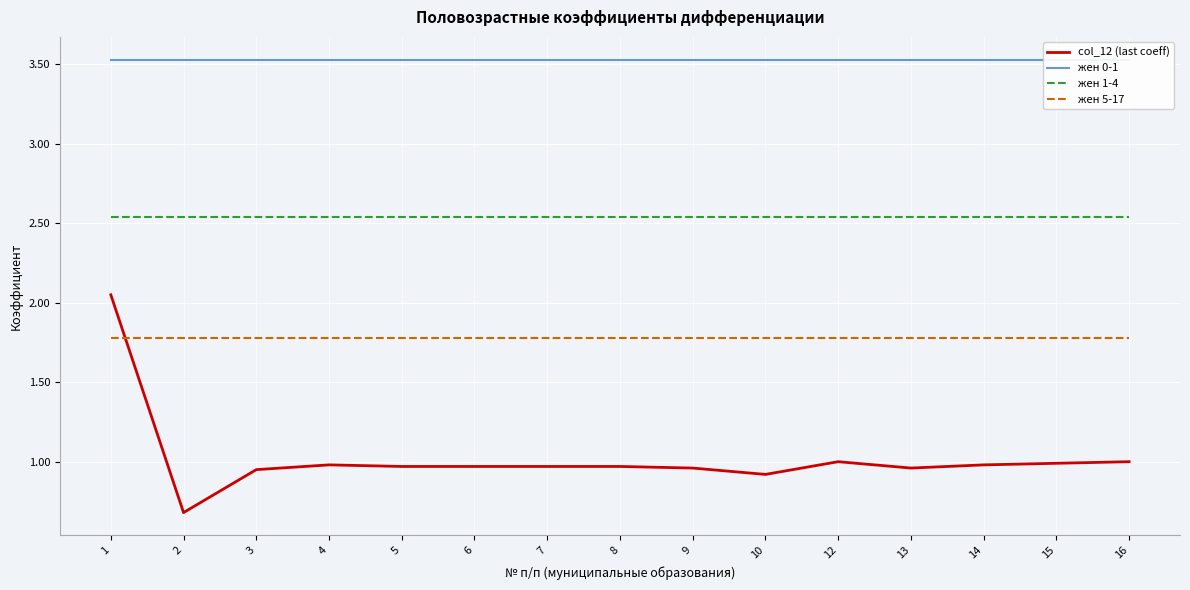

Is it true that col_12 (last coeff) equals 0.7 at 8?

False